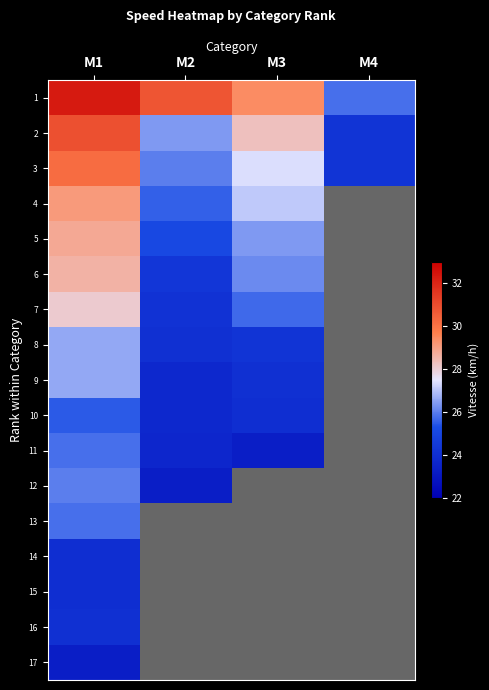

How many values in 12 are above zero?

2